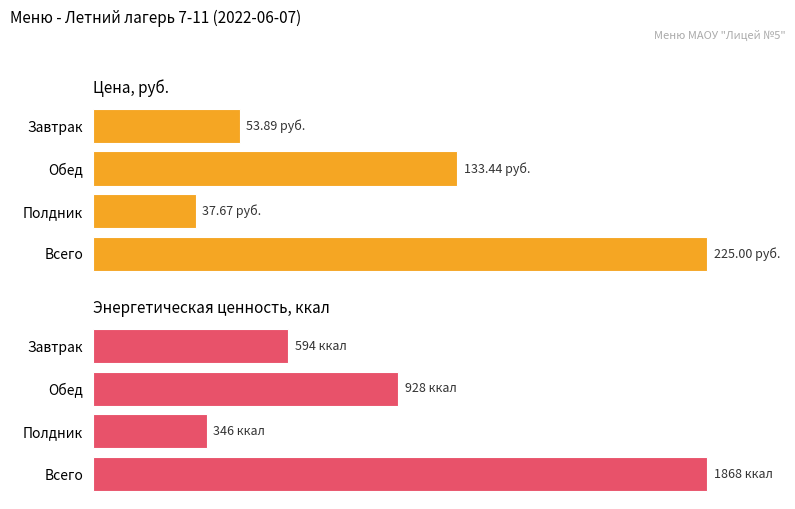

What is the value of the Цена, руб. bar at the 2nd from the left?

133.4